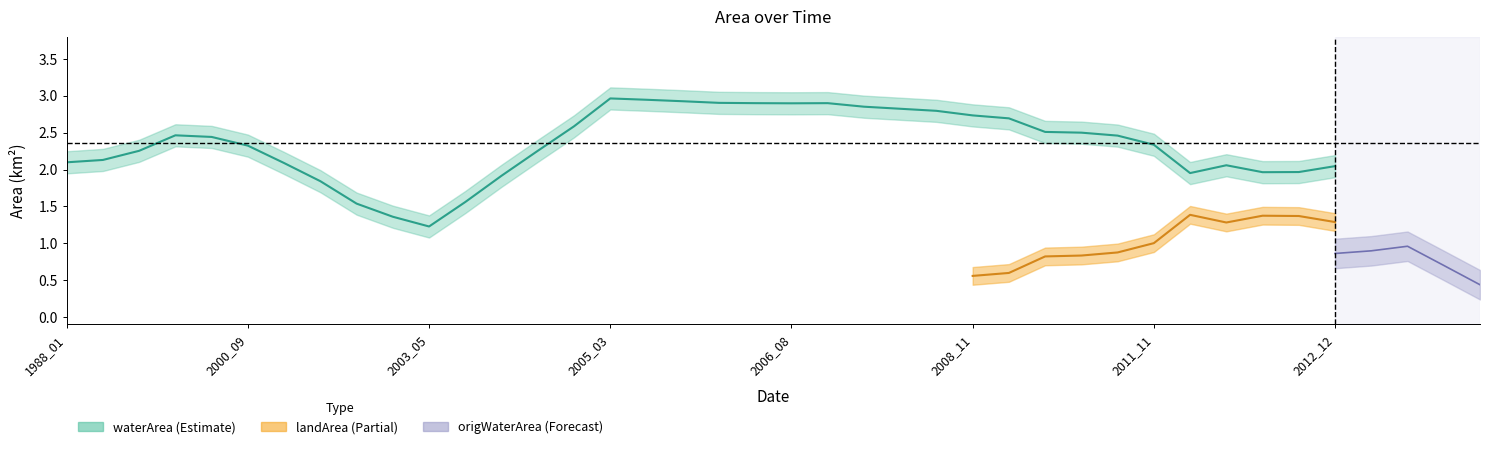

List the series in order of their peak value, lowest first.

origWaterArea, landArea, waterArea